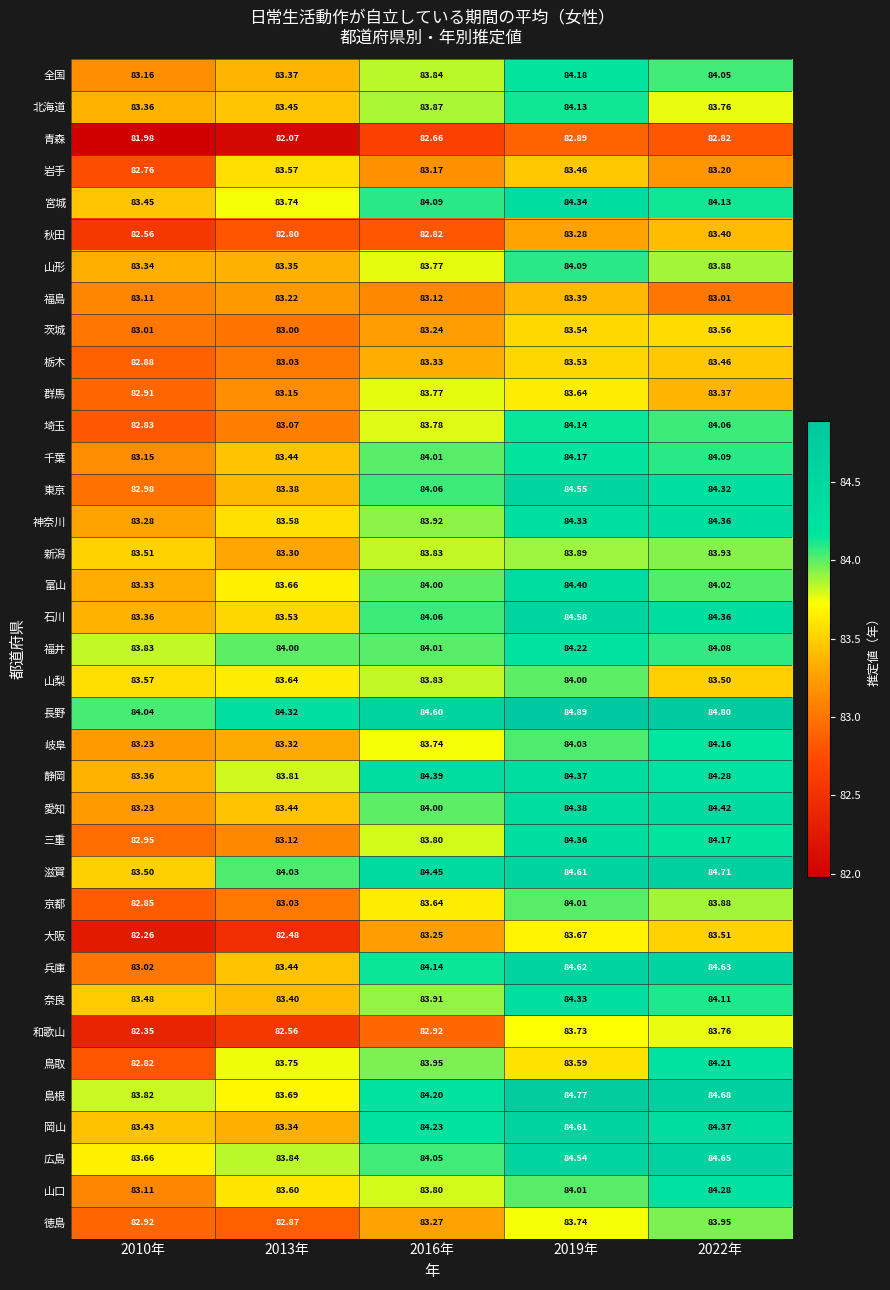

Which series has the largest total across all categories?

長野